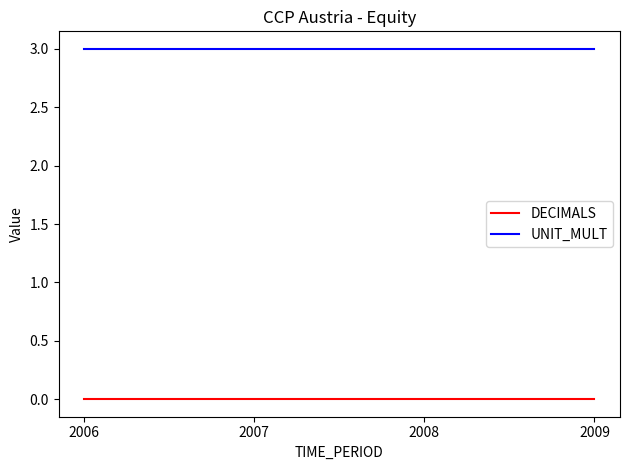

What is the difference between the highest and lowest values at 2008?

3